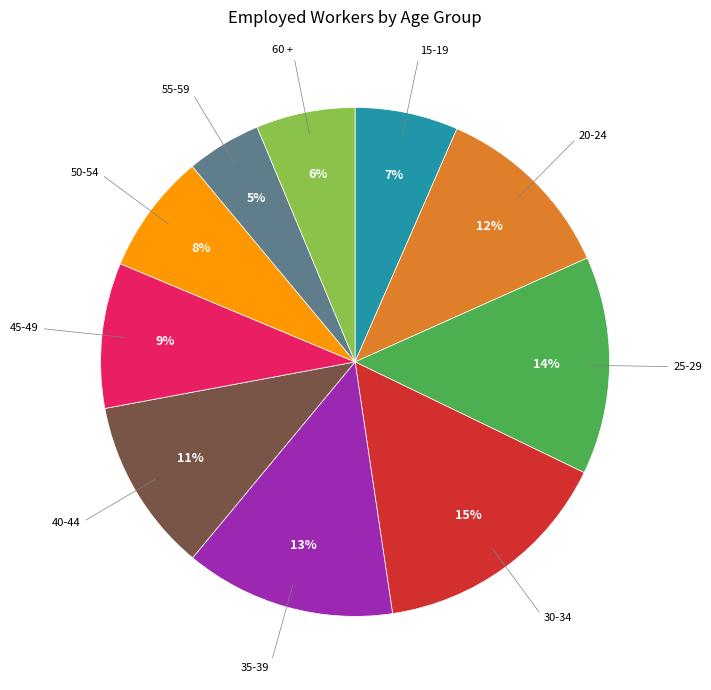

Which has a higher value, 15-19 or 40-44?

40-44